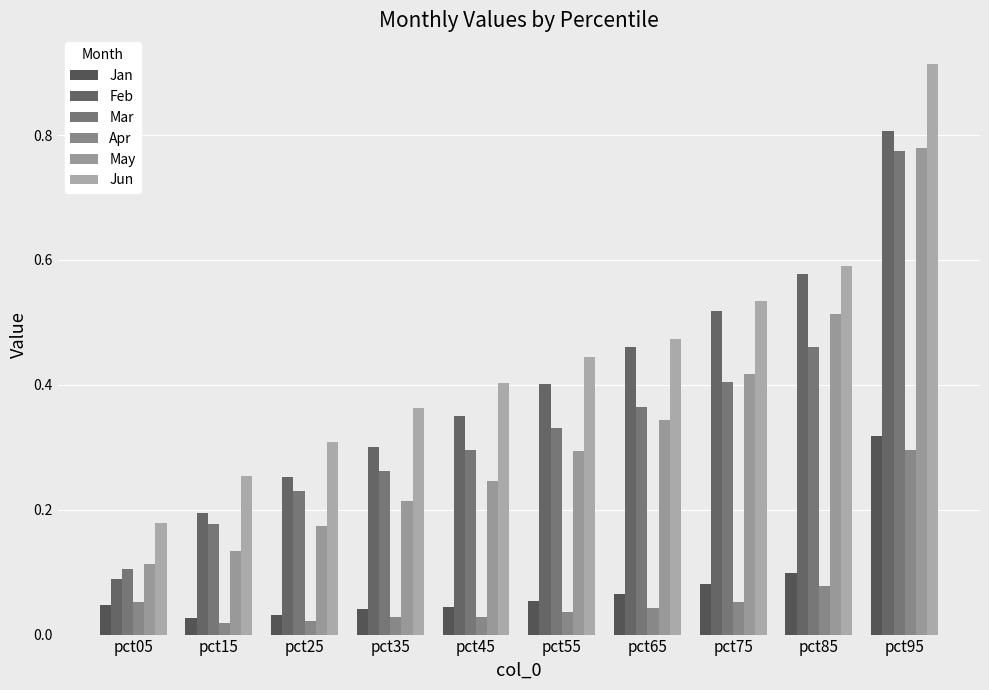

Count the number of categories in the chart.

10